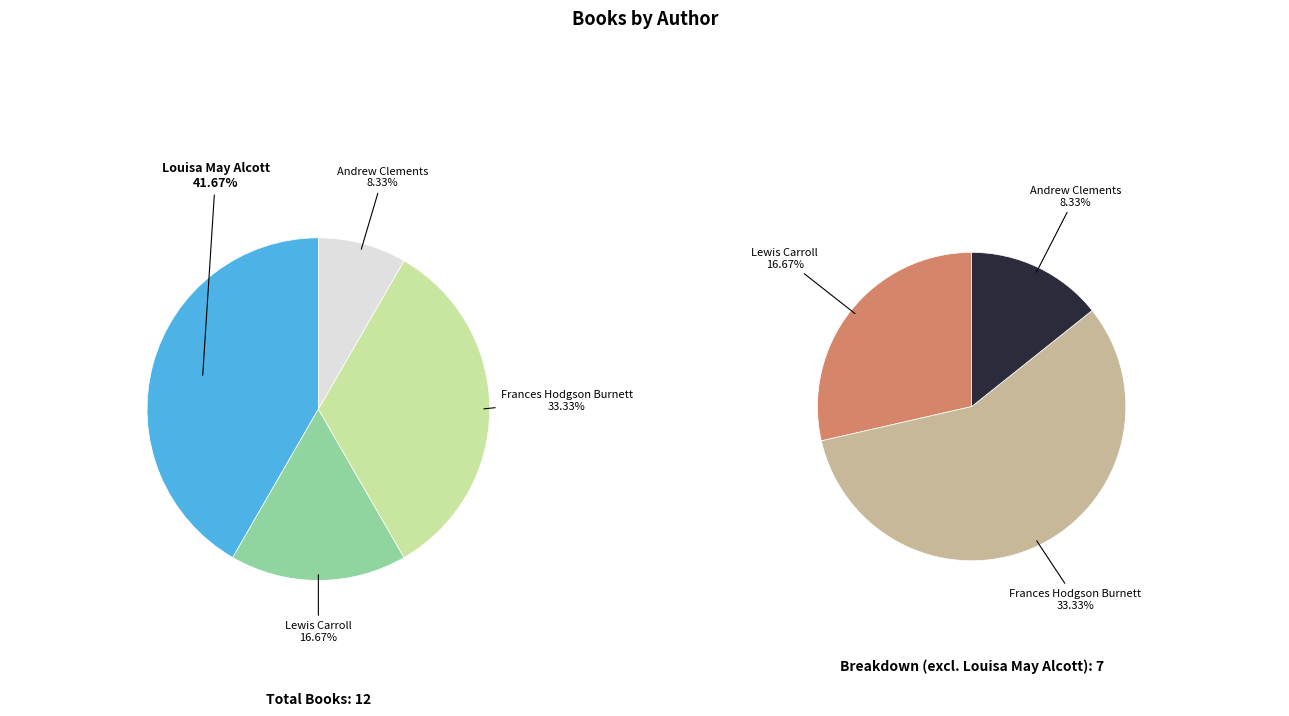

Combined, do Lewis Carroll (66178686) and Frances Hodgson Burnett (1569455) account for over 50%?

No